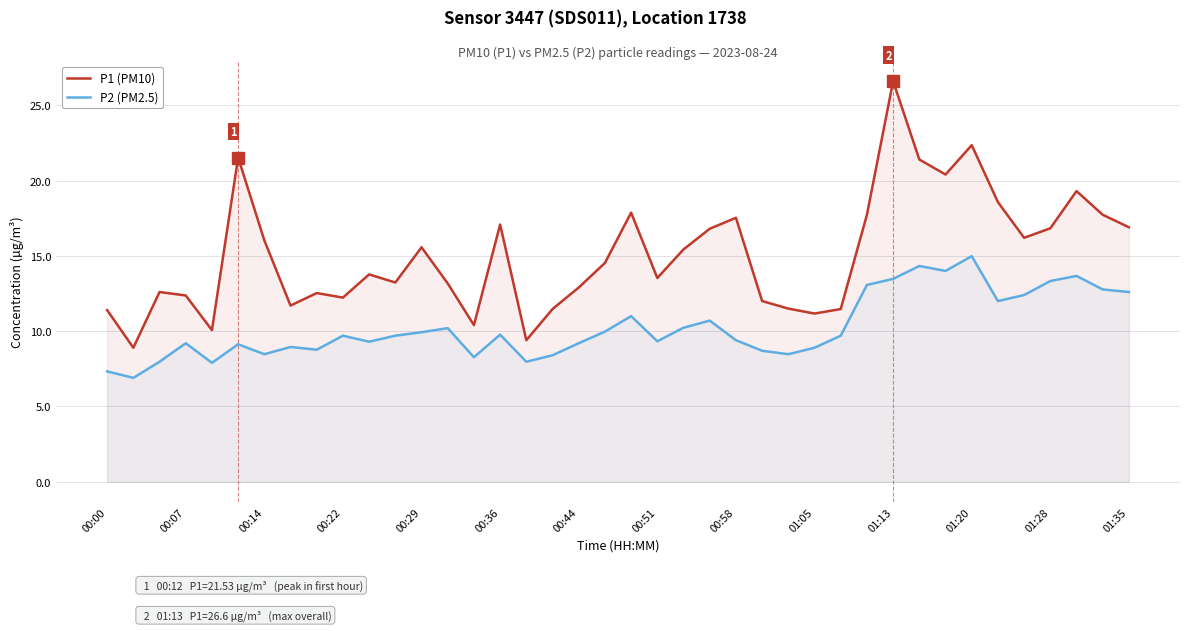

True or false: P2 (PM2.5) has more than 2 interior local peaks.

True